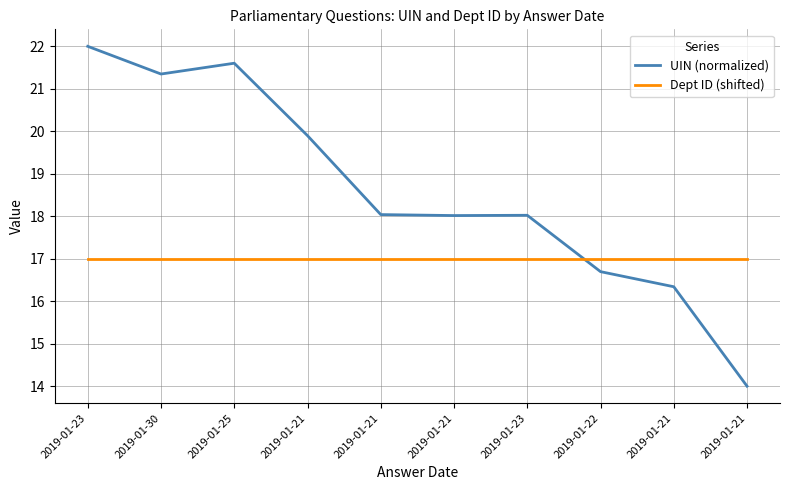

What are all the series names shown in the legend?

UIN (normalized), Dept ID (shifted)